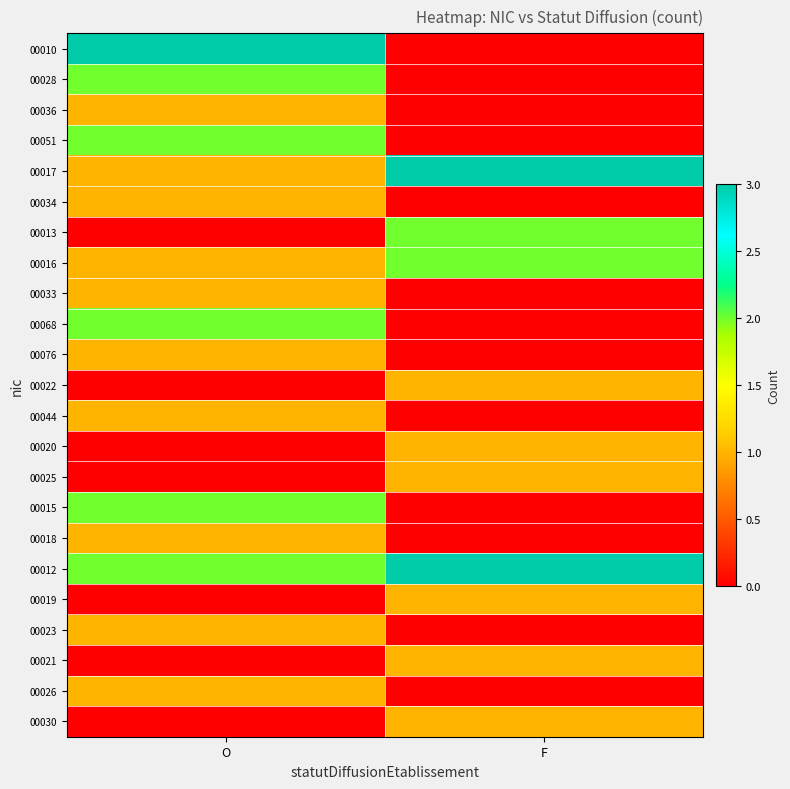

Between O and F, which series saw the biggest shift?

00010